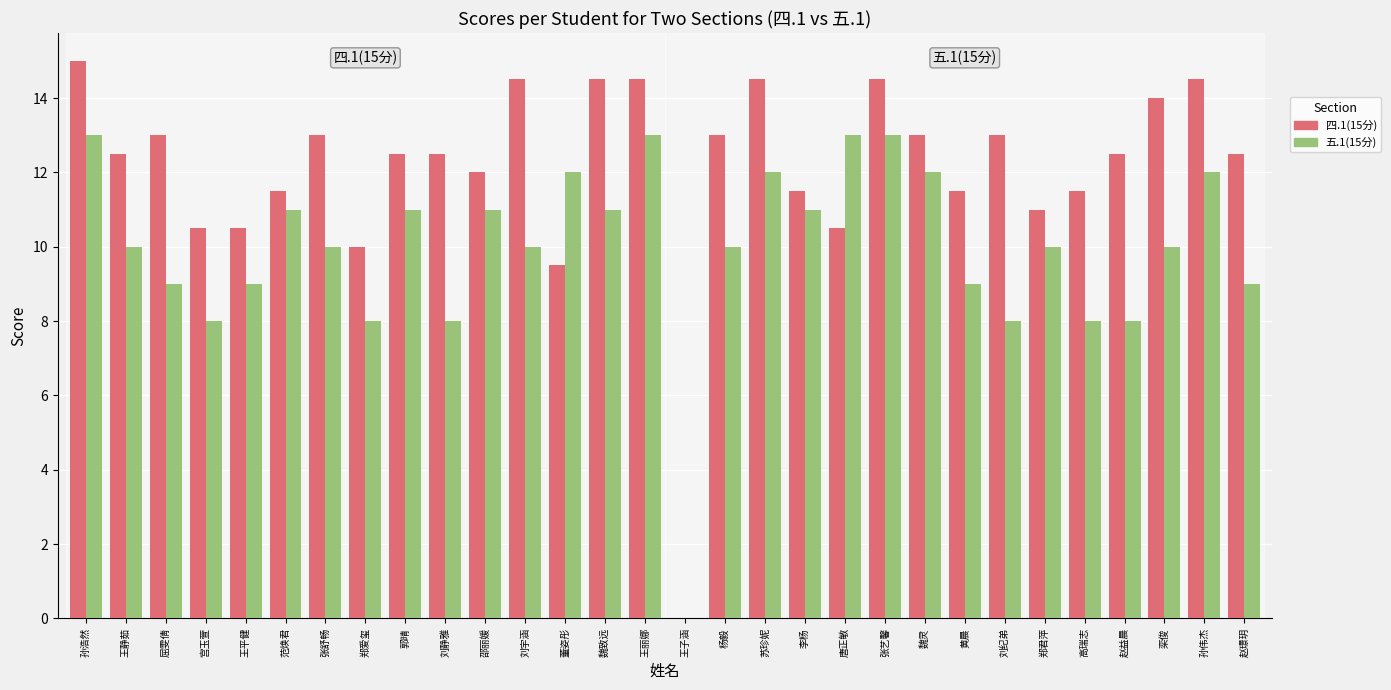

At which label does 四.1(15分) first exceed 12?

孙浩然